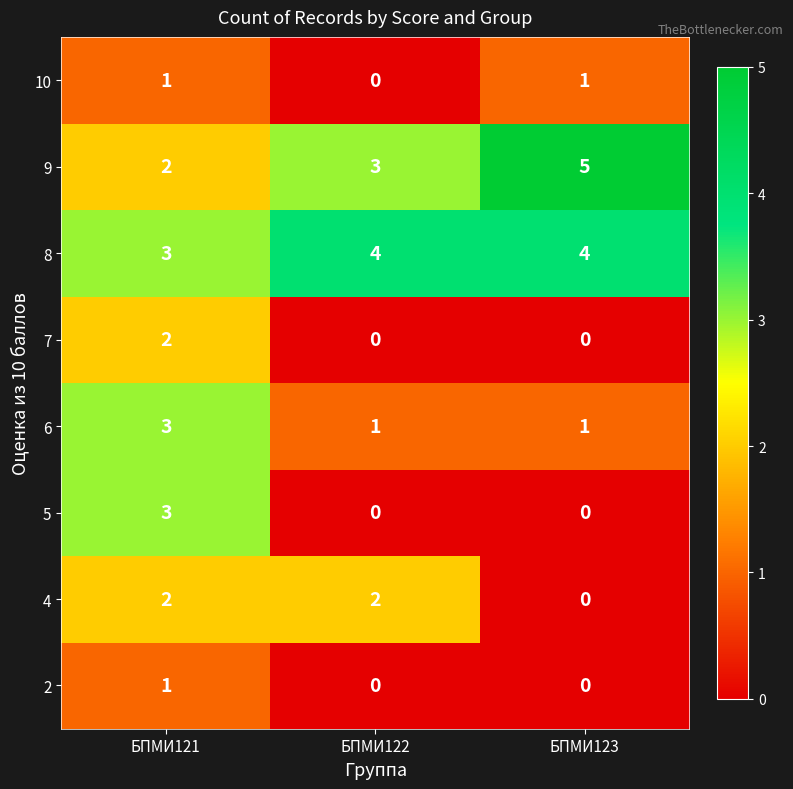

What is the maximum value shown in the chart?

5